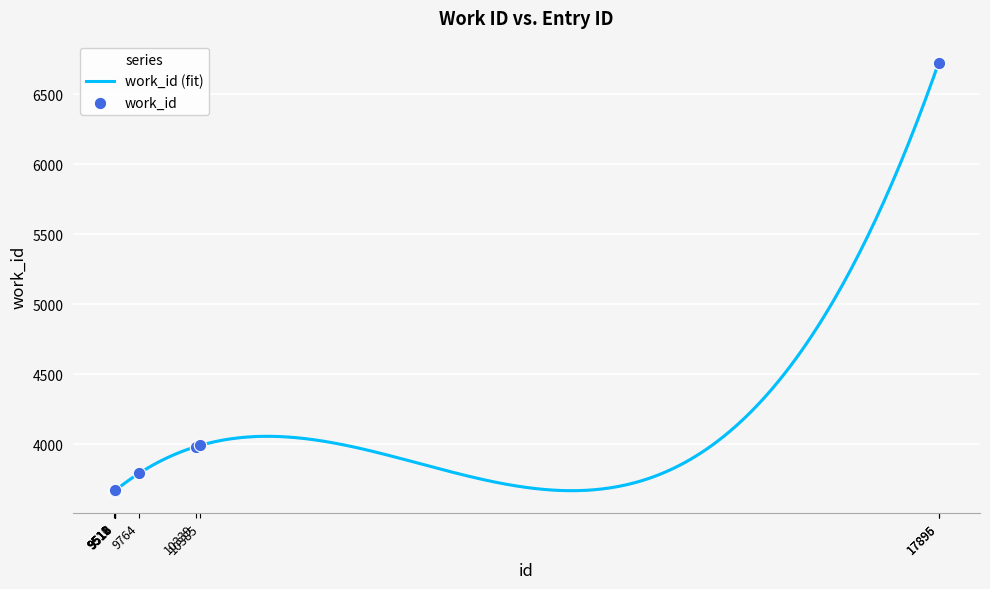

What is the ratio of the value at 9511 to the value at 17895?

0.5